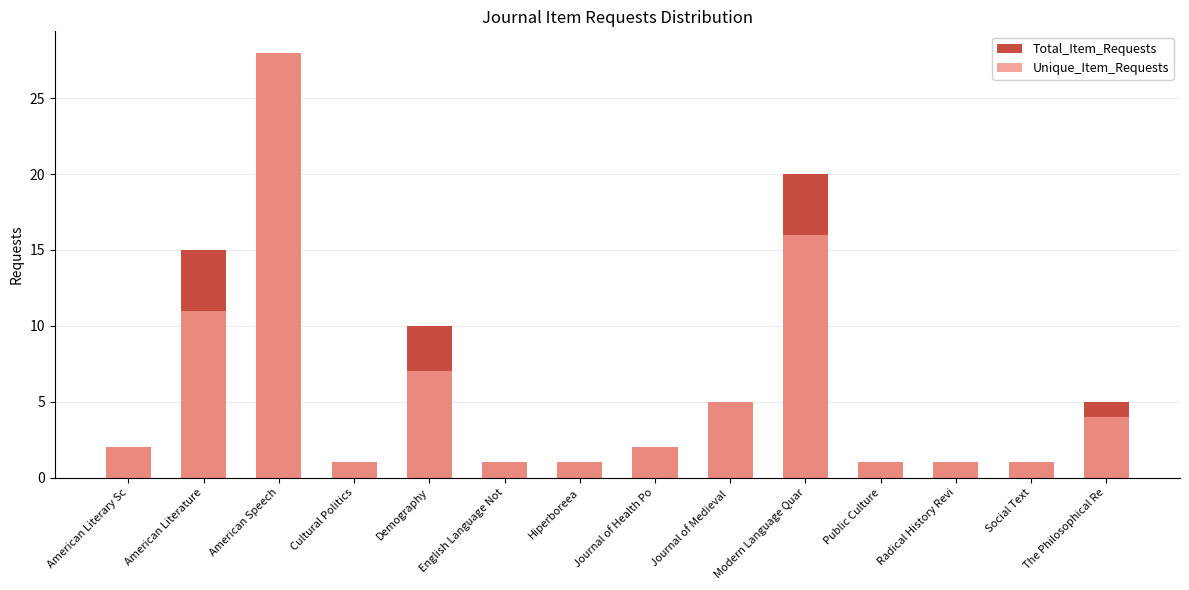

At how many categories does at least one series exceed 27?

1